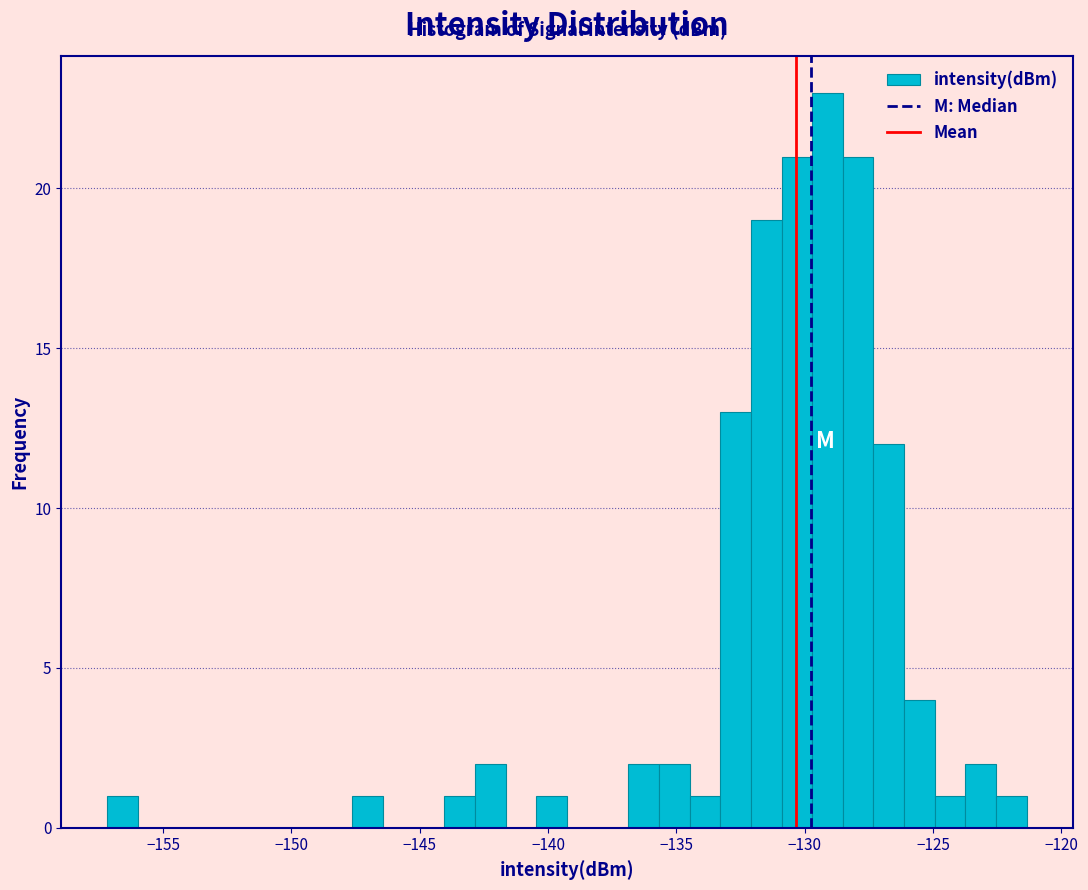

Around what value on the x-axis is the tallest bar? Give the approximate position of its centre, as read against the axis.

-129.0